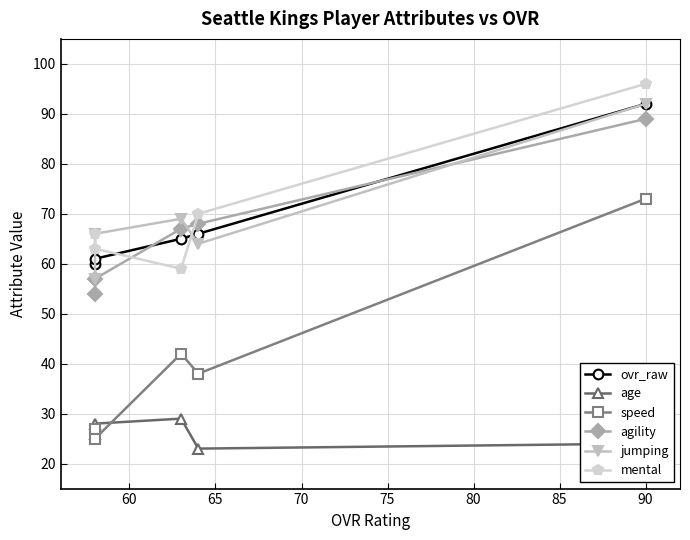

Reading right to left, extract all data points from this chart.

ovr_raw: 92	66	65	61	60
age: 24	23	29	28	26
speed: 73	38	42	25	27
agility: 89	68	67	57	54
jumping: 92	64	69	66	57
mental: 96	70	59	63	66